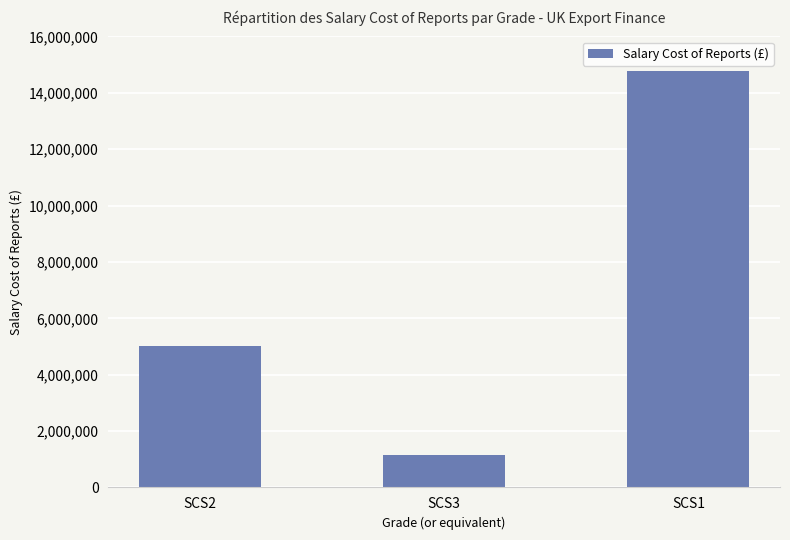

What is the sum of all values?

20935272